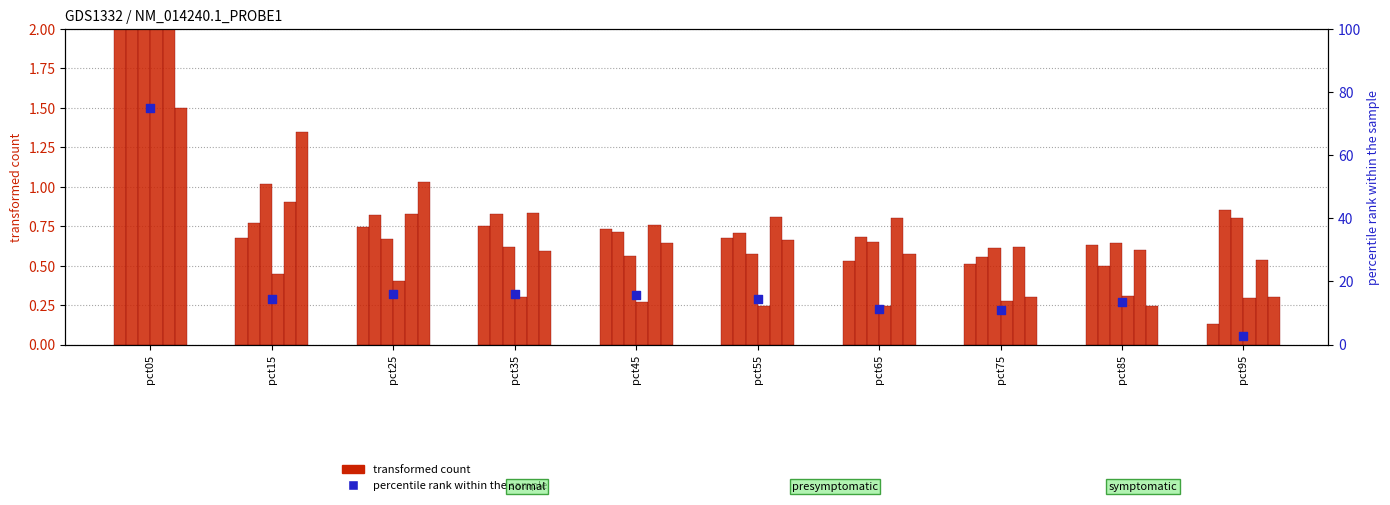

At how many categories does at least one series exceed 19?

1